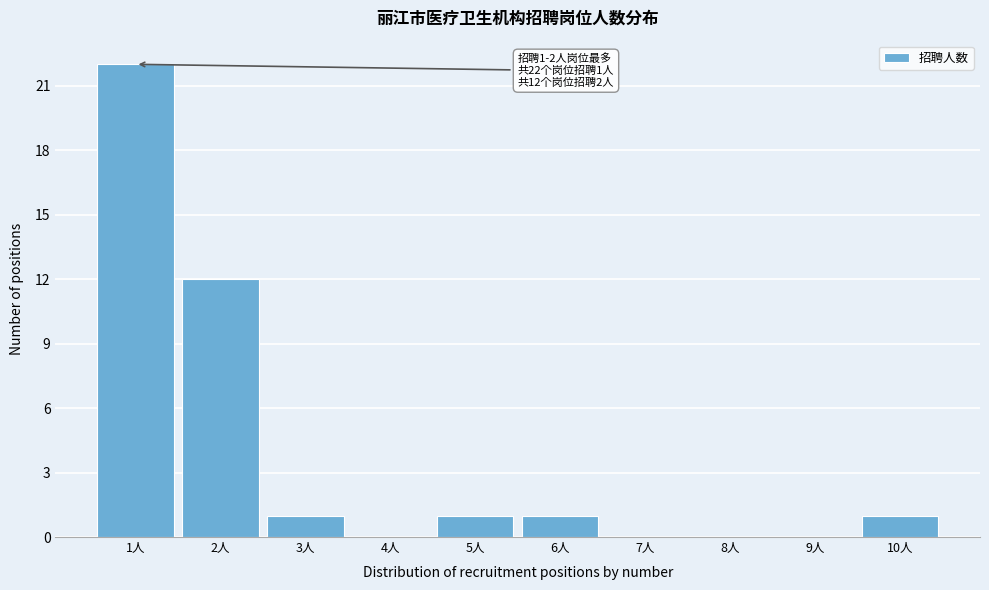

Reading left to right, list all the values displayed in this chart.

1人=22	2人=12	3人=1	4人=0	5人=1	6人=1	7人=0	8人=0	9人=0	10人=1